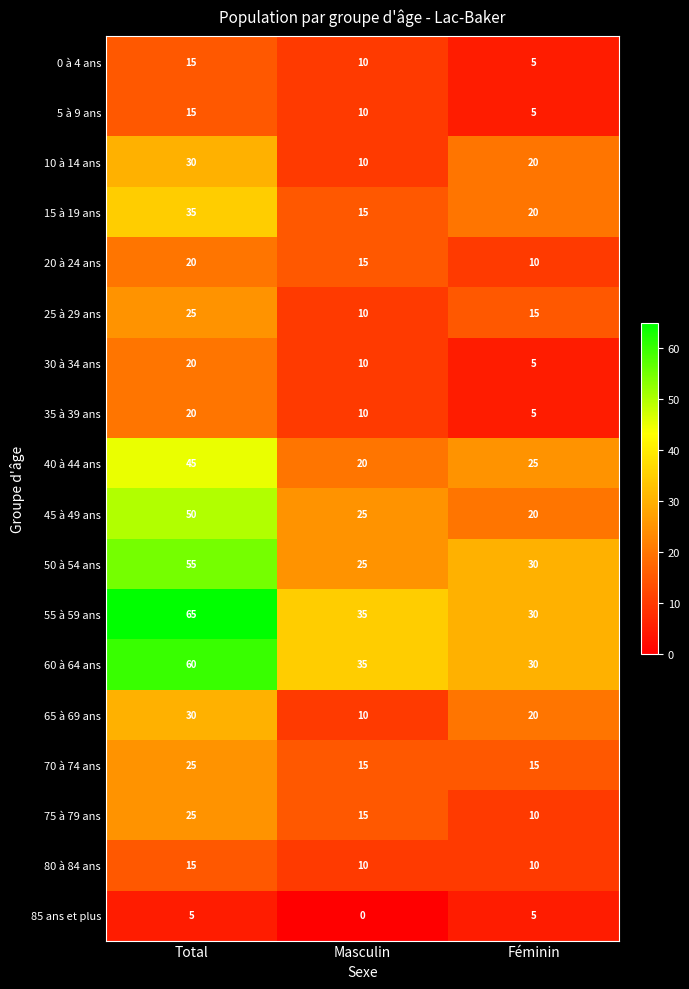

At which category is the sum across all series the highest?

Total